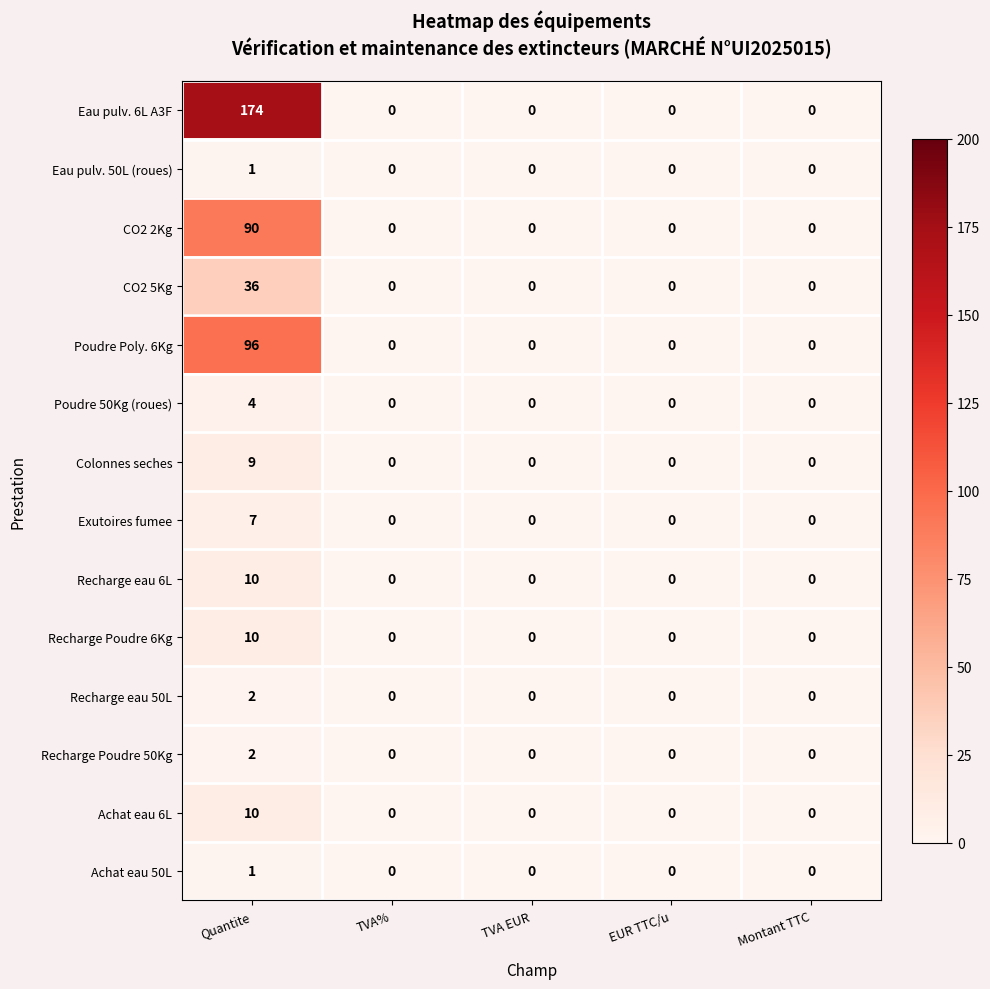

What is the difference between the maximum and minimum values in the Exutoires fumee series?

7